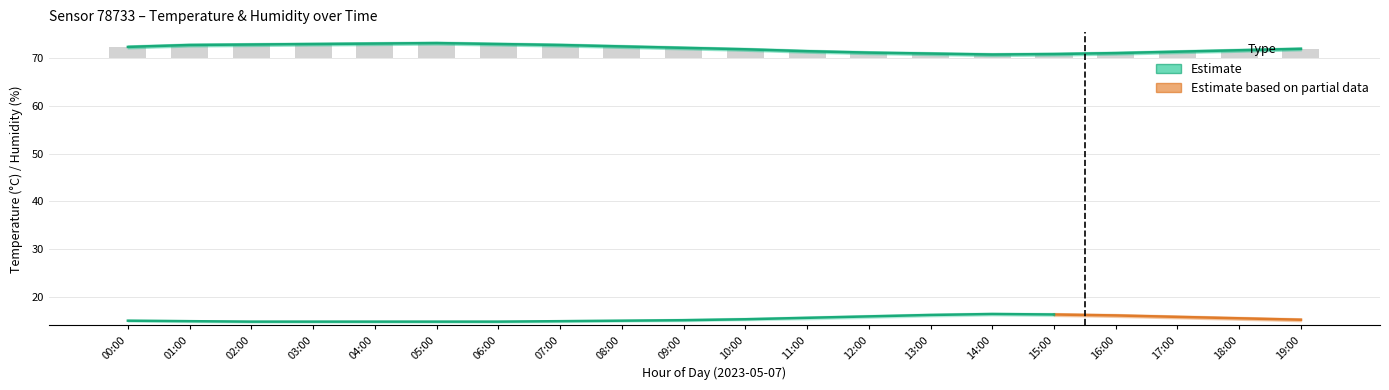

What is the sum of the humidity_lower values at 02:00 and 01:00?

145.1